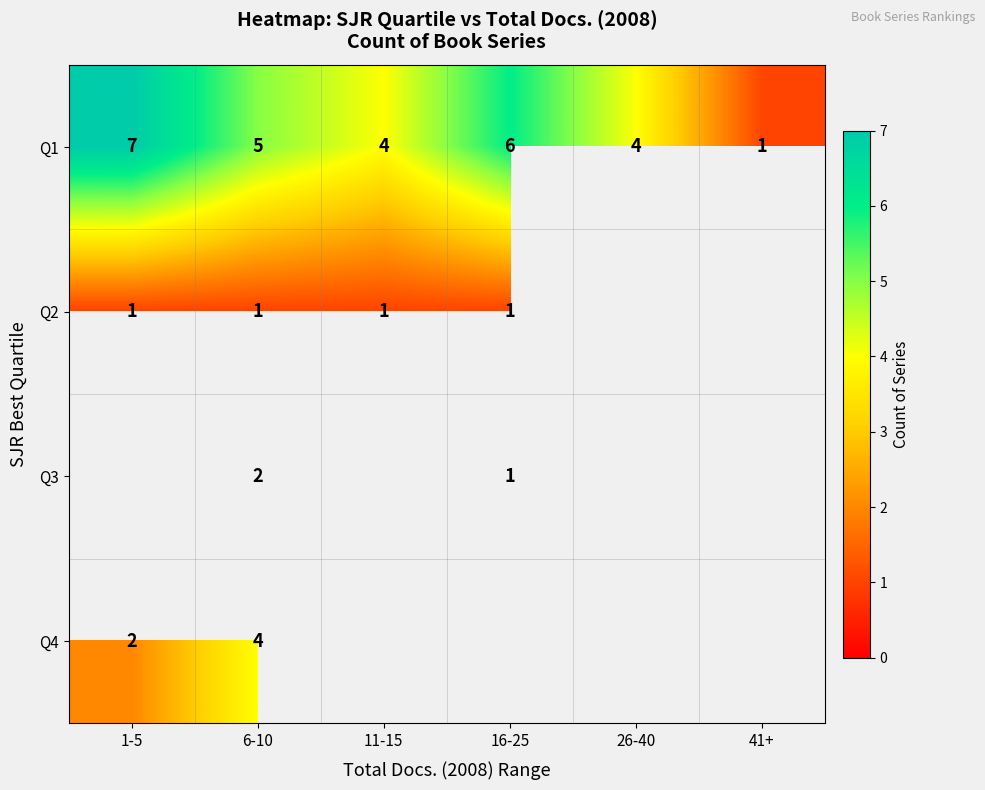

Is it true that Q1 equals 5 at 1-5?

False